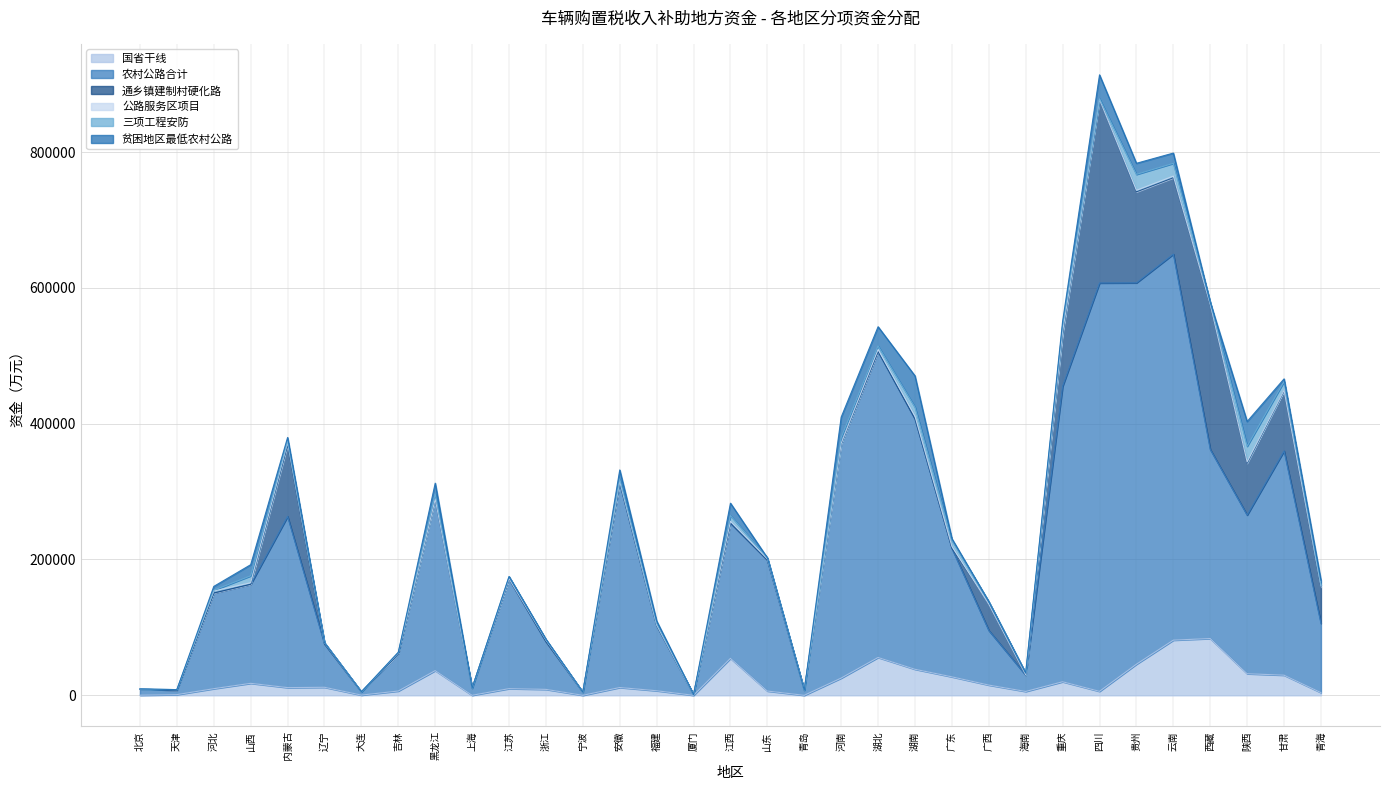

Reading left to right, list all the values displayed in this chart.

国省干线: 180	995	9735	17640	11320	11810	300	6315	36345	35	9815	8720	0	11470	6705	0	54400	6290	0	25355	55715	38330	27195	15065	5650	19945	5845	45775	81230	83600	31775	29635	3975
农村公路合计: 9000	6386	140900	145860	252065	63800	4800	54820	252100	10500	161300	70300	4600	301100	95830	1000	199120	192800	7500	344880	450500	368600	189300	80465	24080	435130	601310	561565	568388	278506	233650	330185	101885
通乡镇建制村硬化路: 0	0	0	0	105285	0	0	0	0	0	0	0	0	0	0	0	0	0	0	0	0	0	0	38305	0	76680	269510	133965	112488	213306	76280	88585	53585
公路服务区项目: 180	995	2935	2240	3720	1810	0	1415	545	35	715	2420	0	2470	1005	0	2800	1790	0	855	3015	4130	2795	465	550	3945	745	2275	2430	500	1875	835	1575
三项工程安防: 0	0	1200	10200	1900	0	0	800	7700	0	3000	300	0	3500	2300	0	8400	1500	0	8500	5300	13200	9100	3600	2500	8600	1100	23500	18800	2800	23200	12800	1100
贫困地区最低农村公路: 0	0	5600	16400	5400	100	0	0	15700	0	0	900	0	13300	3600	0	18200	0	0	30000	28200	46100	2300	0	0	6400	35100	16300	15100	0	36400	3900	7300